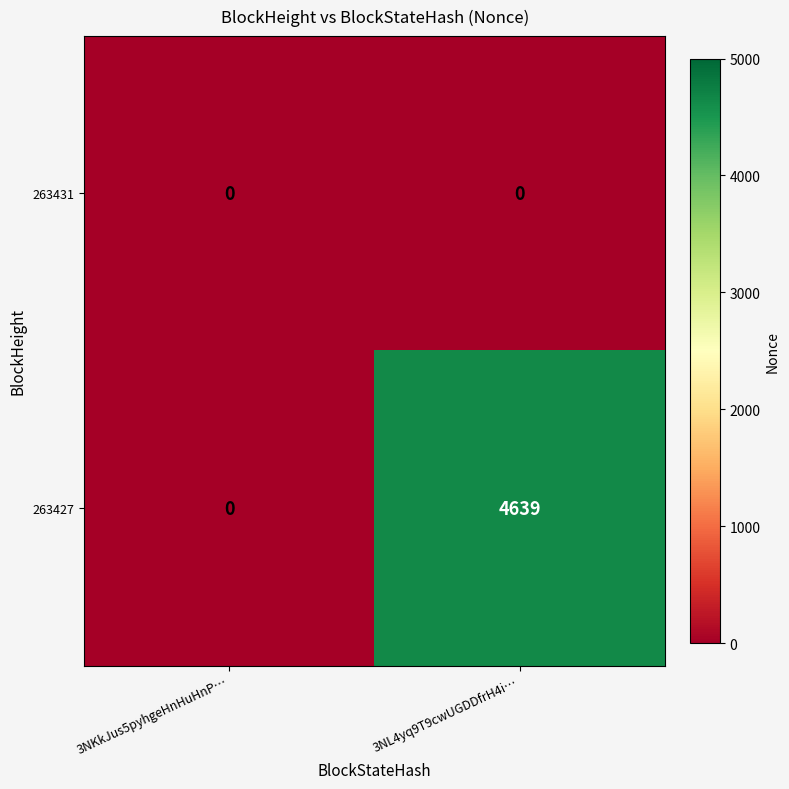

At how many categories does at least one series exceed 3605?

1